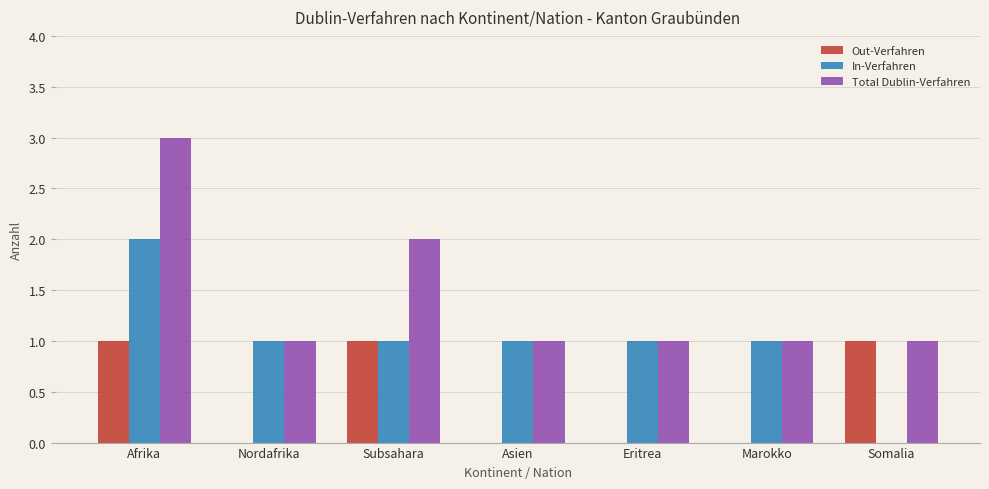

Count the Total Dublin-Verfahren values in the range 1 to 2.

6